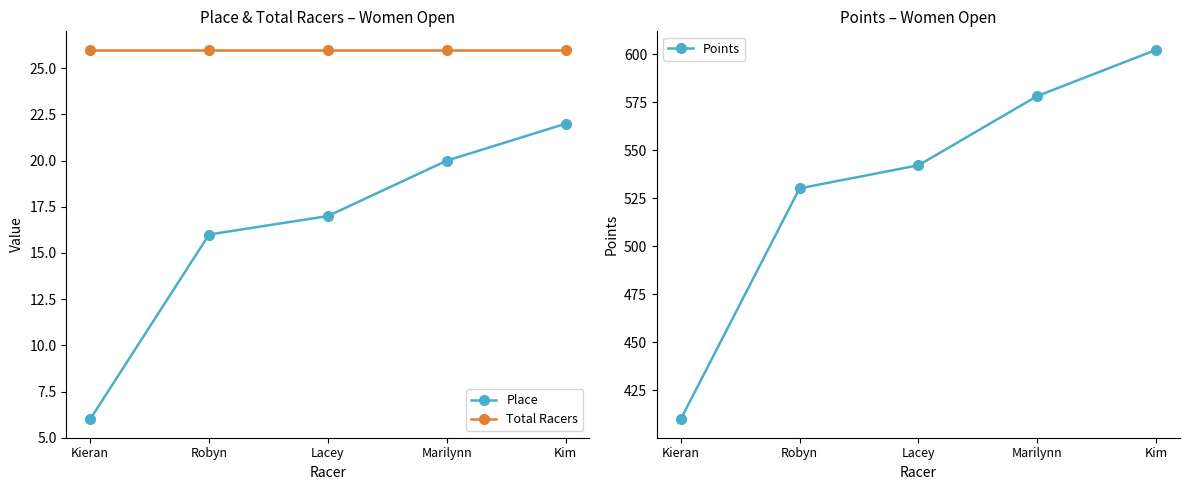

What value does the Total Racers series have at Kieran?

26